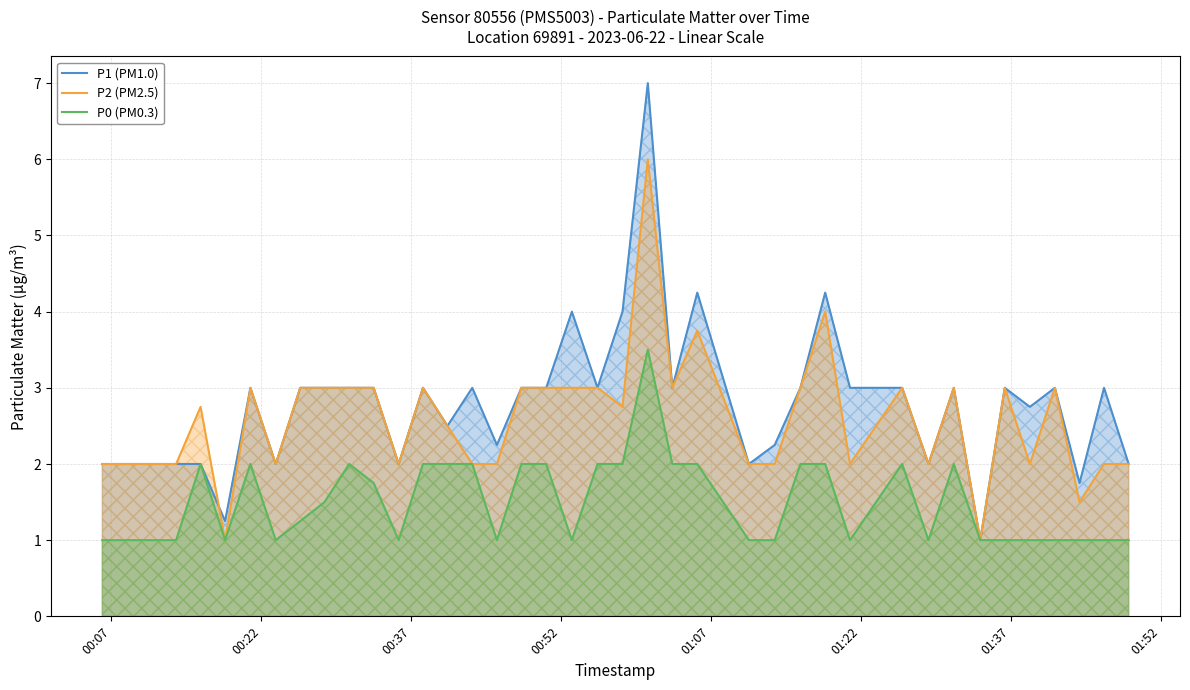

Which series has the largest range (max minus min)?

P1 (PM1.0)